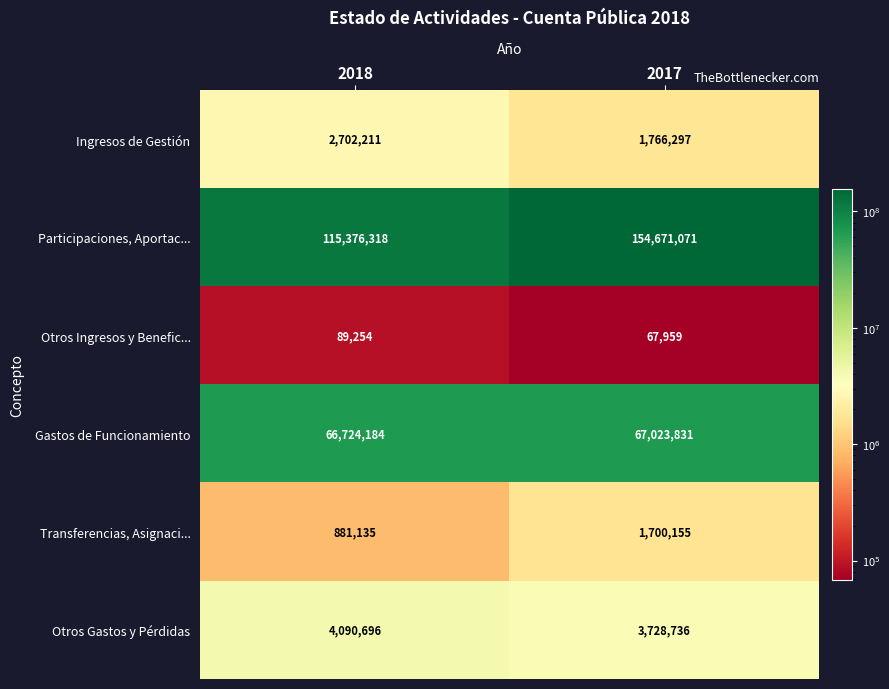

What is the sum of all Gastos de Funcionamiento values?

133748015